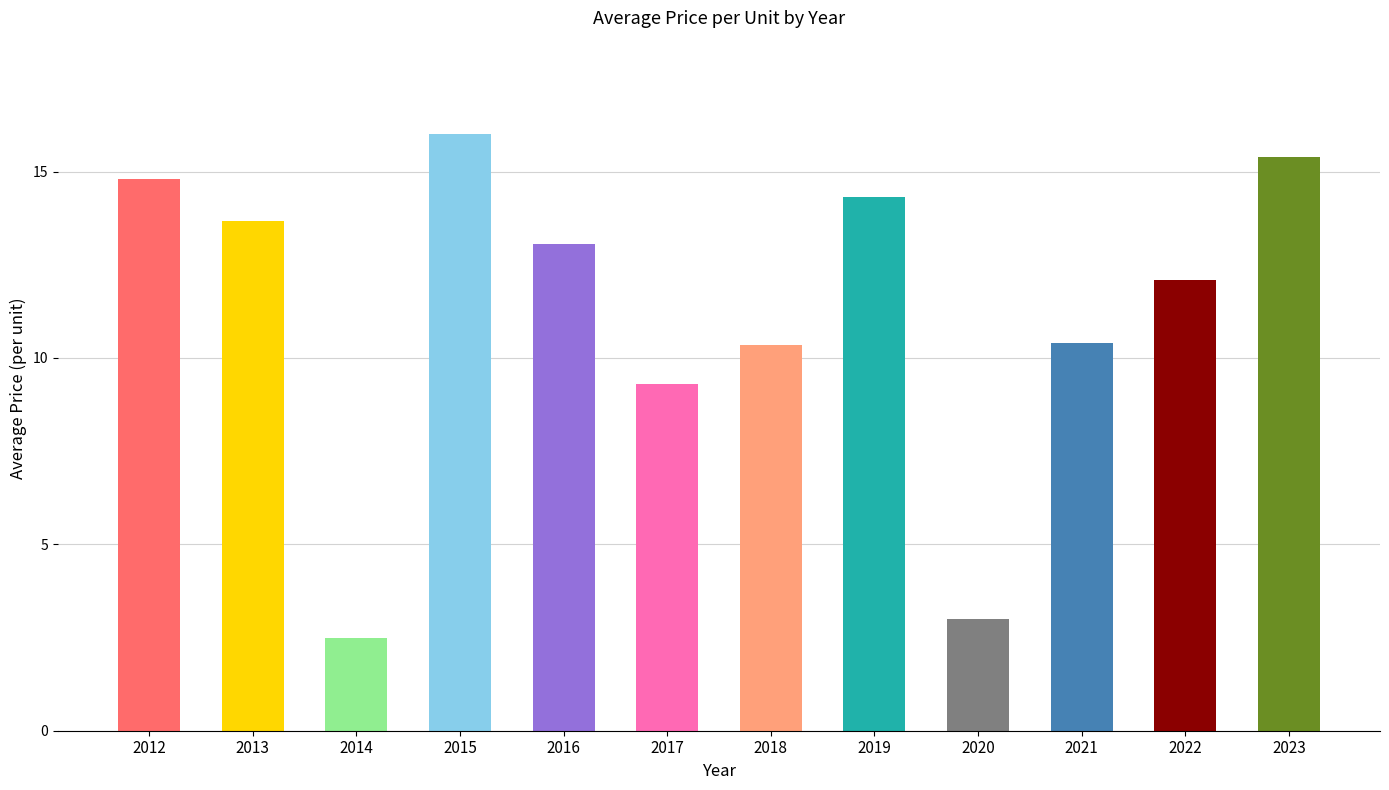

What is the sum of the values at 2019 and 2017?

23.6